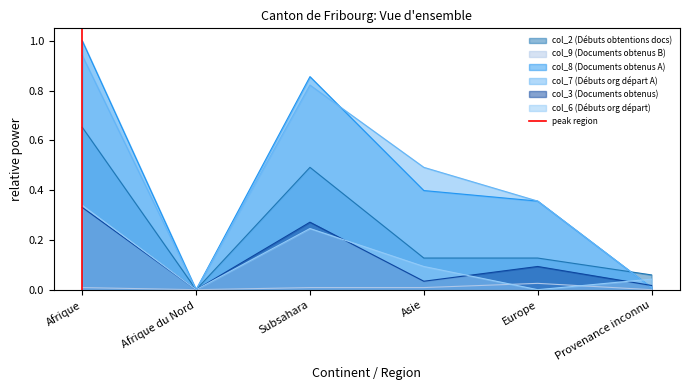

Which category has the highest value in the col_6 (Débuts org départ) series?

Afrique